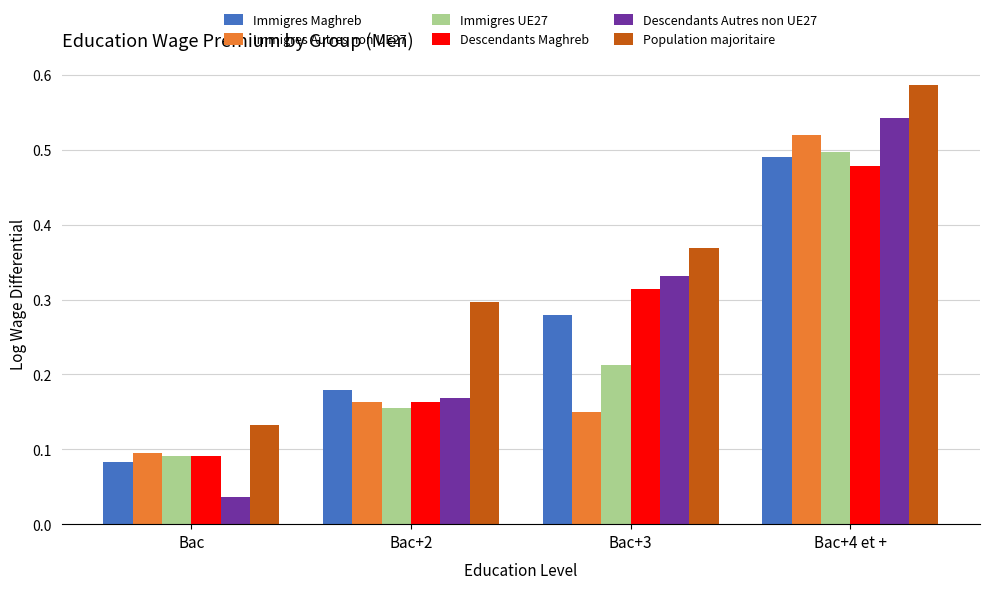

How many distinct data groups are displayed?

6